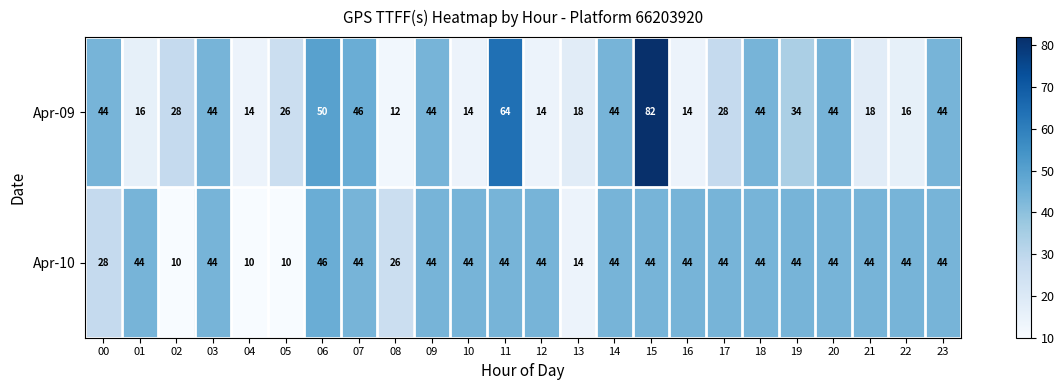

Where is Apr-09 nearest to the value 47?

07